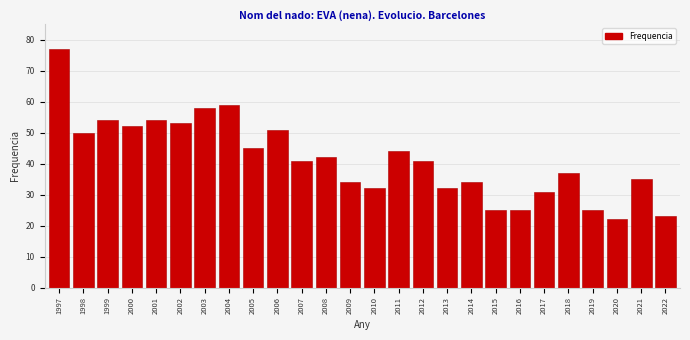

Reading left to right, list all the values displayed in this chart.

1997=77	1998=50	1999=54	2000=52	2001=54	2002=53	2003=58	2004=59	2005=45	2006=51	2007=41	2008=42	2009=34	2010=32	2011=44	2012=41	2013=32	2014=34	2015=25	2016=25	2017=31	2018=37	2019=25	2020=22	2021=35	2022=23